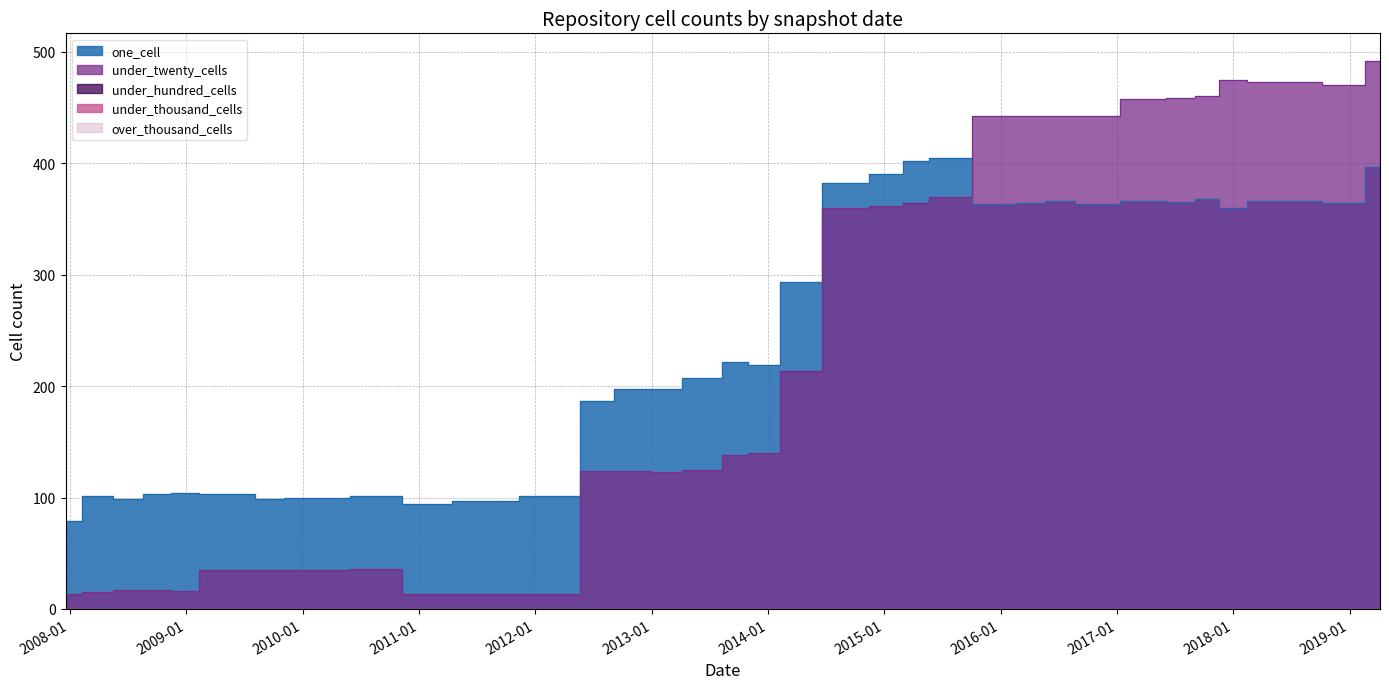

What is the highest value of the under_twenty_cells series?

492